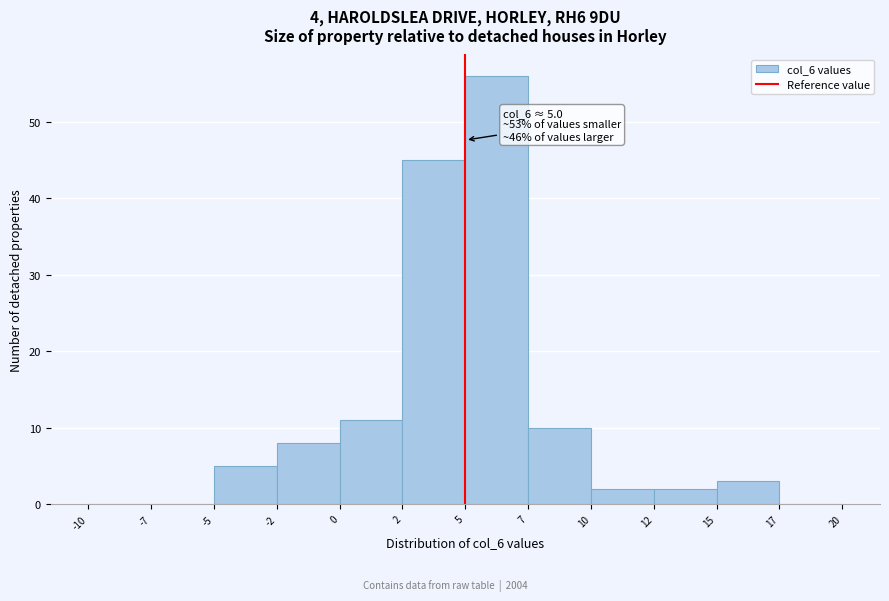

Reading left to right, what are all the values shown in this chart?

-10=0	-7=0	-5=5	-2=8	0=11	2=45	5=56	7=10	10=2	12=2	15=3	17=0